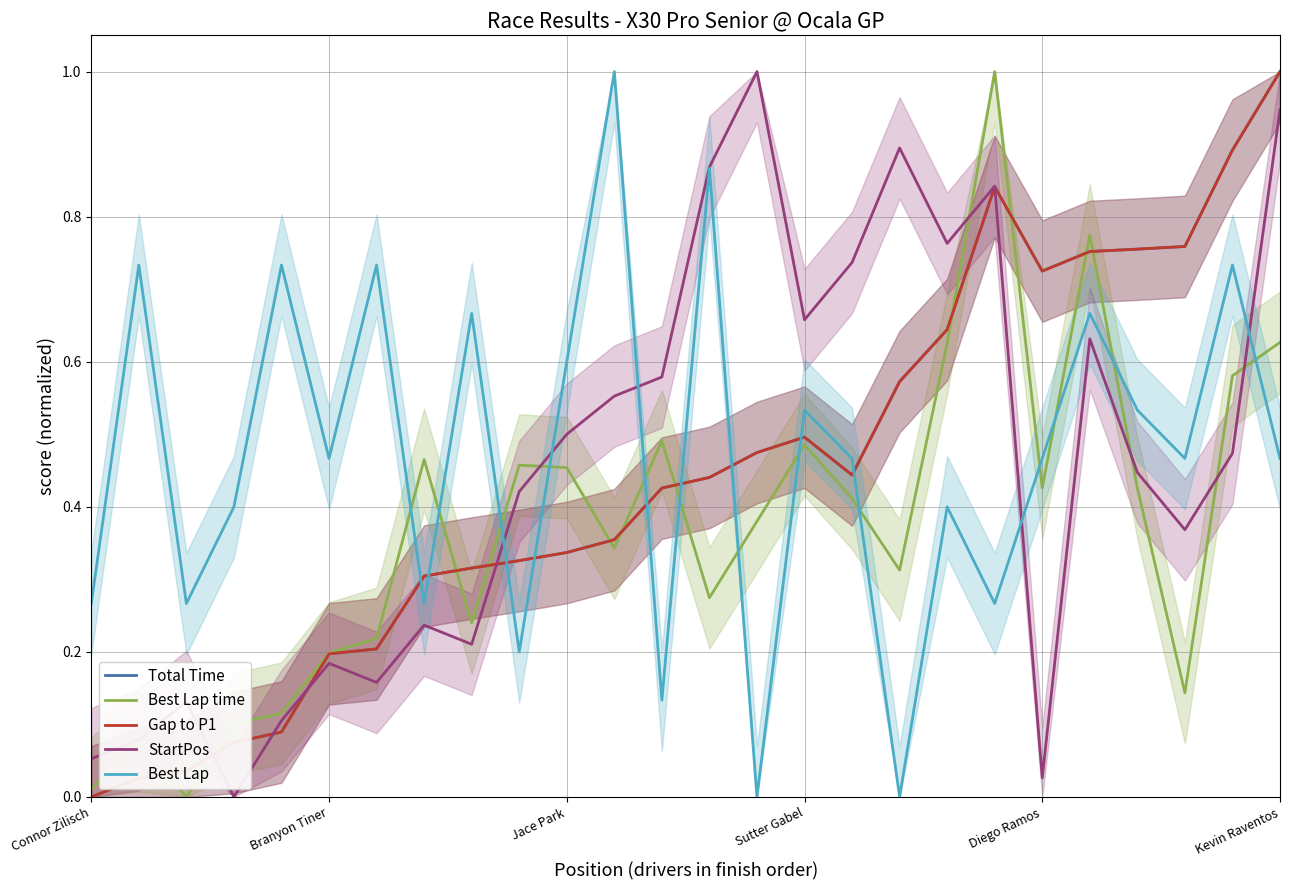

Is this an area chart (filled region under the line)?

No